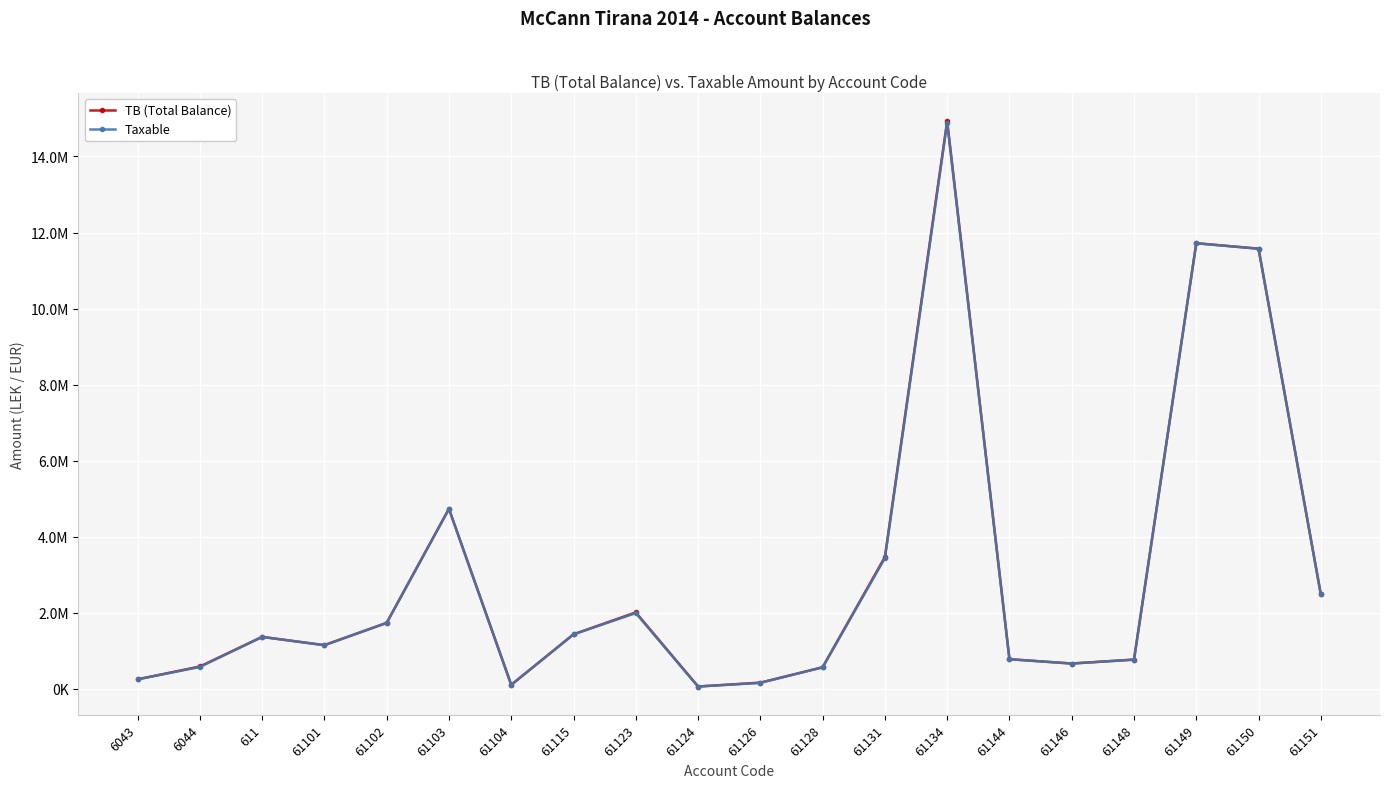

Does the chart have visible grid lines?

Yes